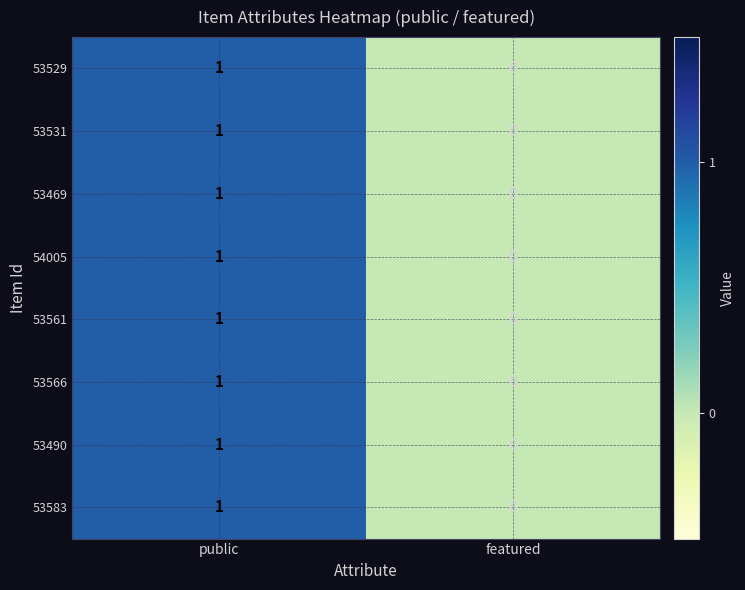

The 53531 series shows 1 at public. True or false?

True